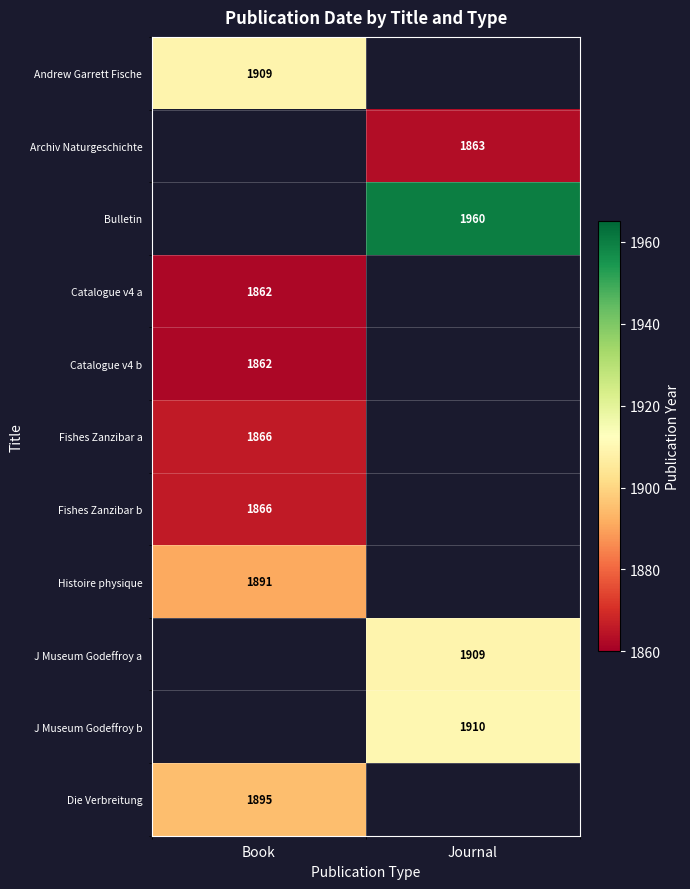

Is it true that J Museum Godeffroy b equals 3210 at Journal?

False